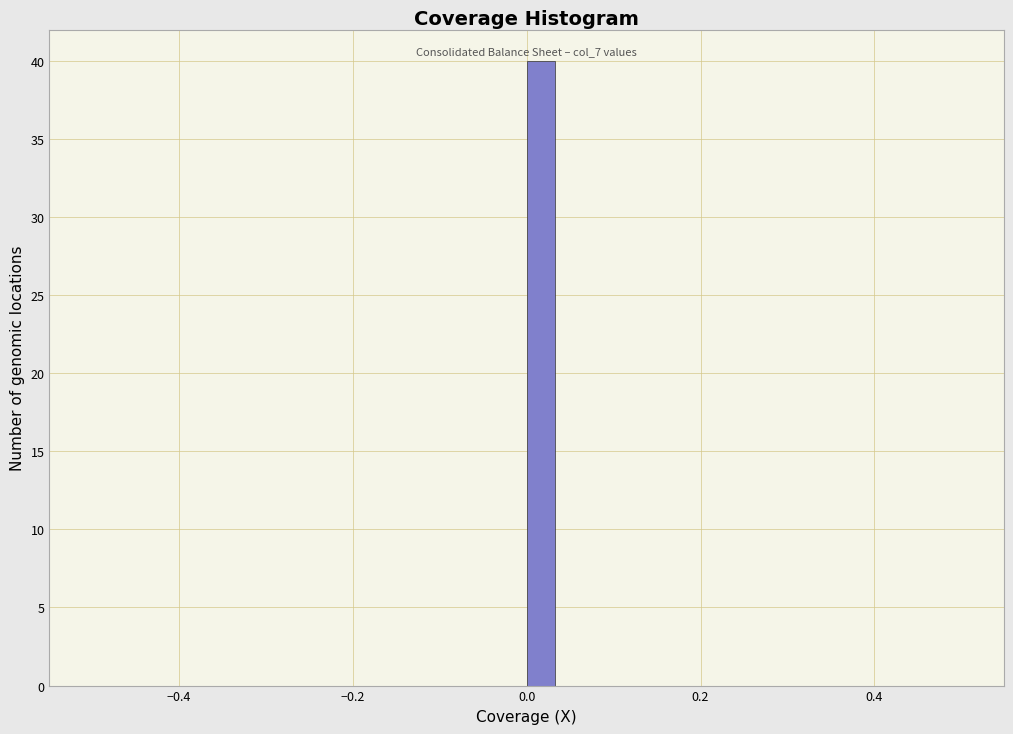

Around what value on the x-axis is the tallest bar? Give the approximate position of its centre, as read against the axis.

0.02